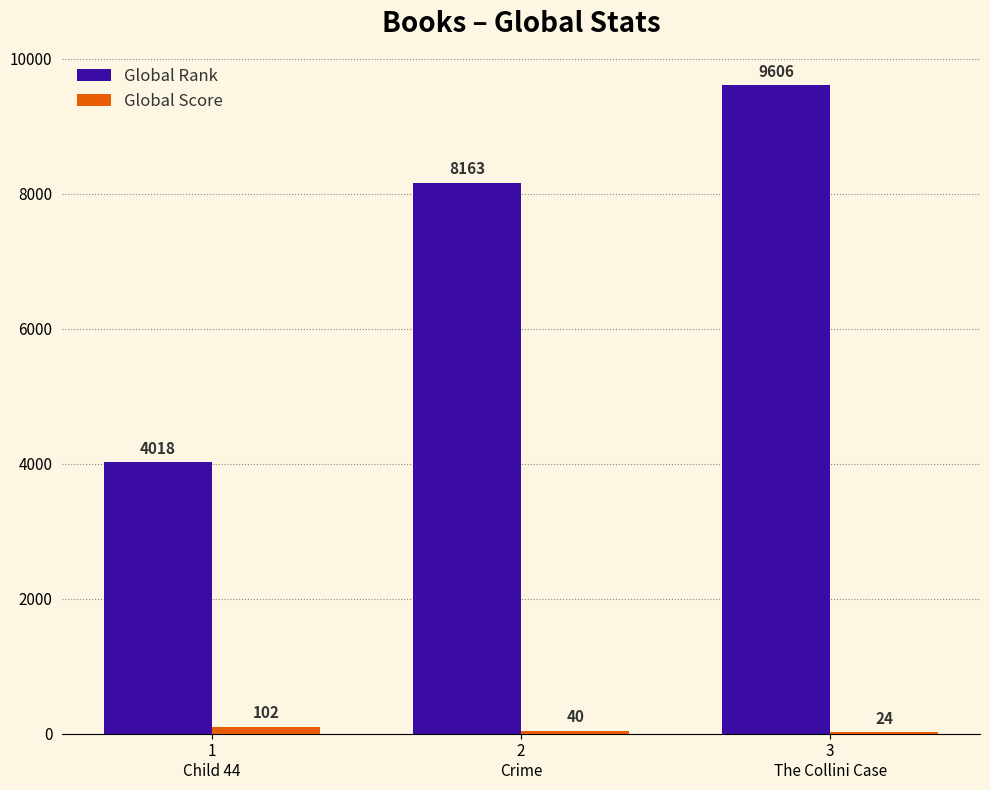

What is the greatest value displayed?

9606